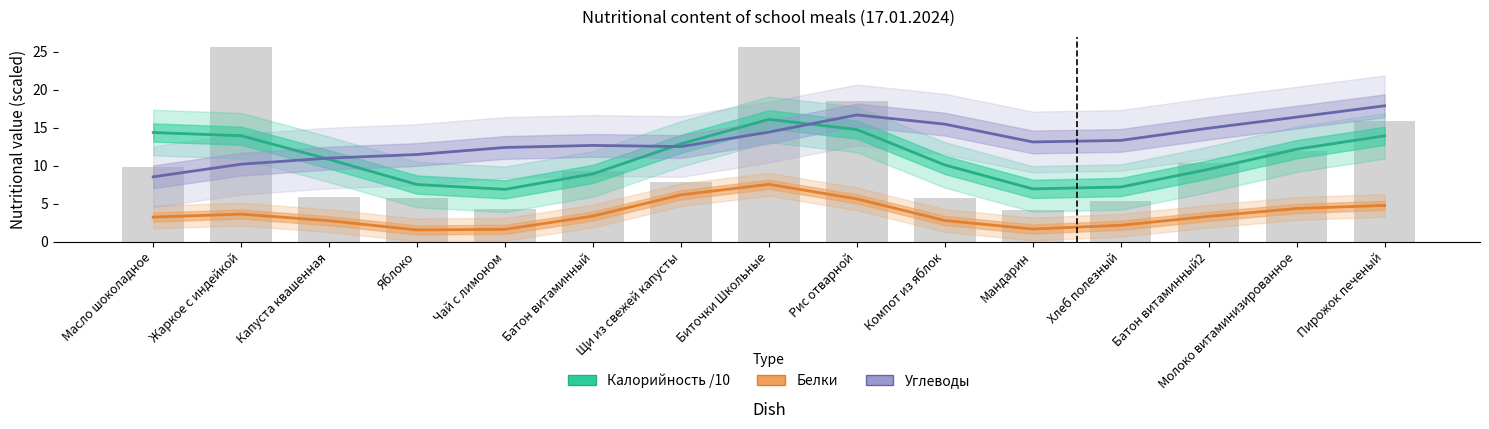

What position from the right is Щи из свежей капусты?

9